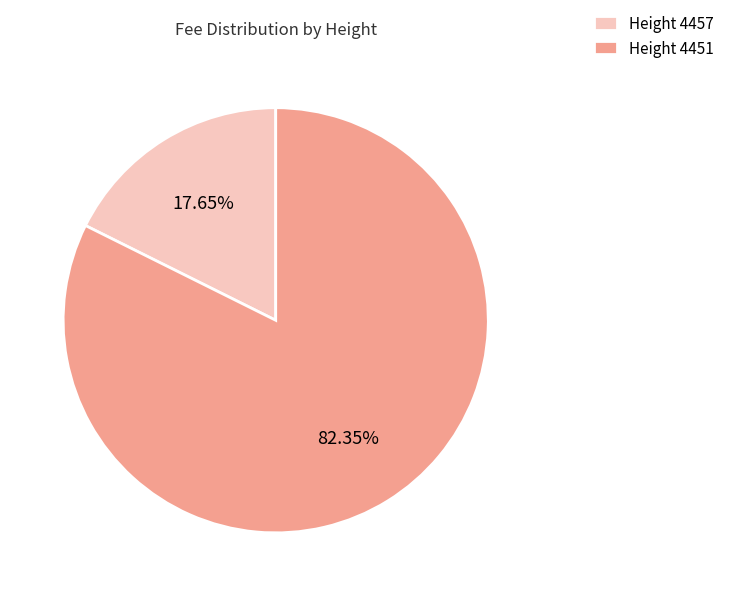

How many slices are in this pie chart?

2